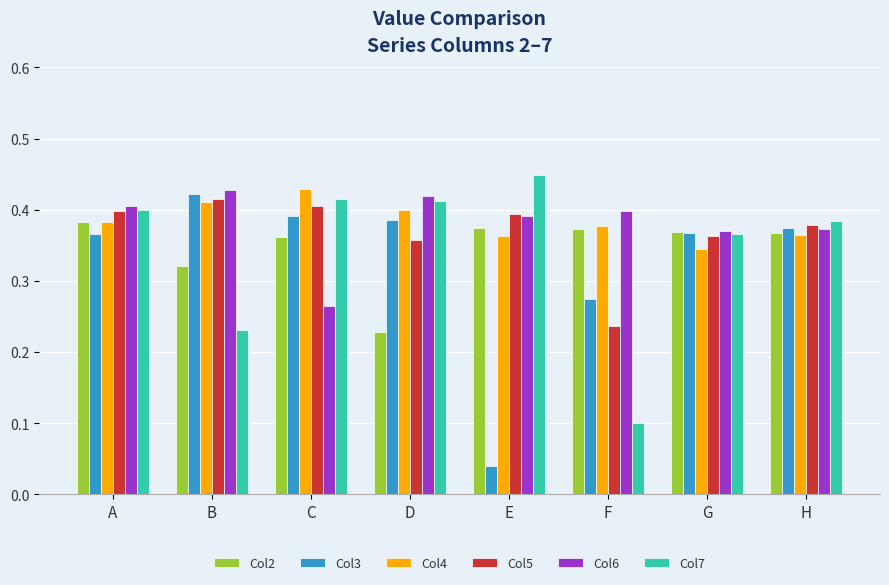

What is the sum of all Col7 values?

2.8